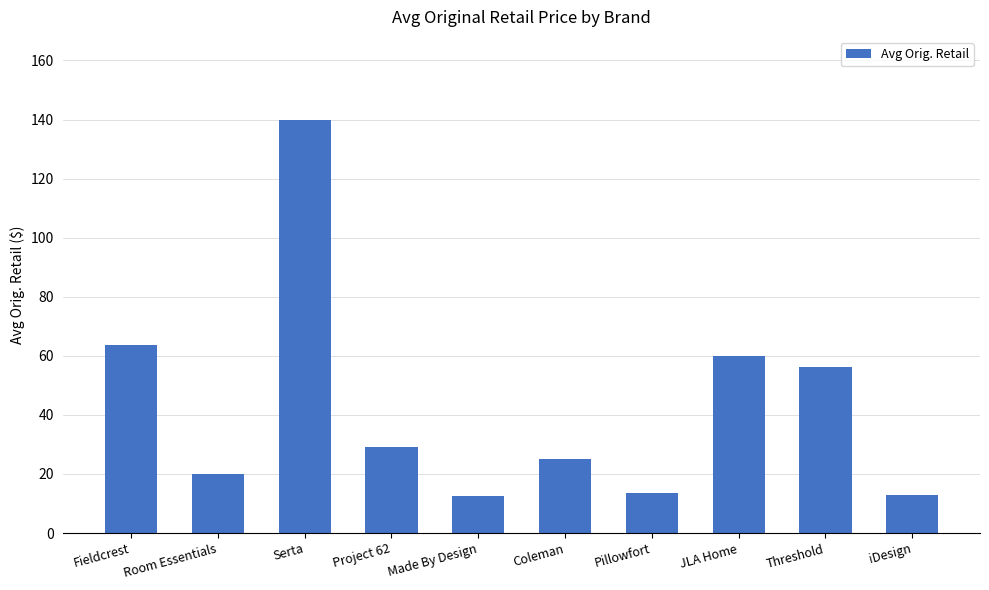

What is the label of the 1st bar from the right?

iDesign